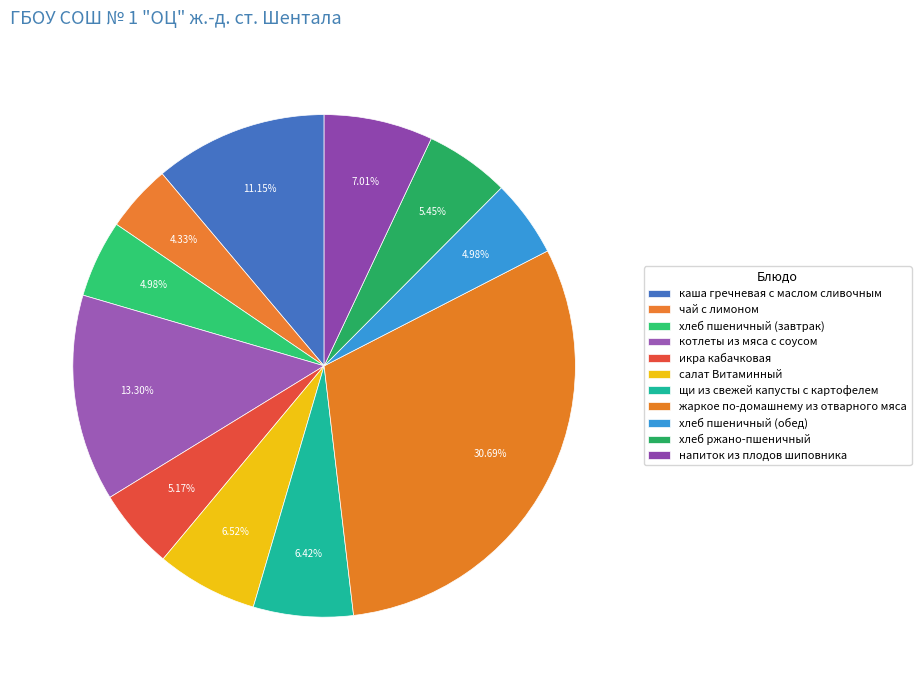

What is the largest slice in the pie chart?

жаркое по-домашнему из отварного мяса